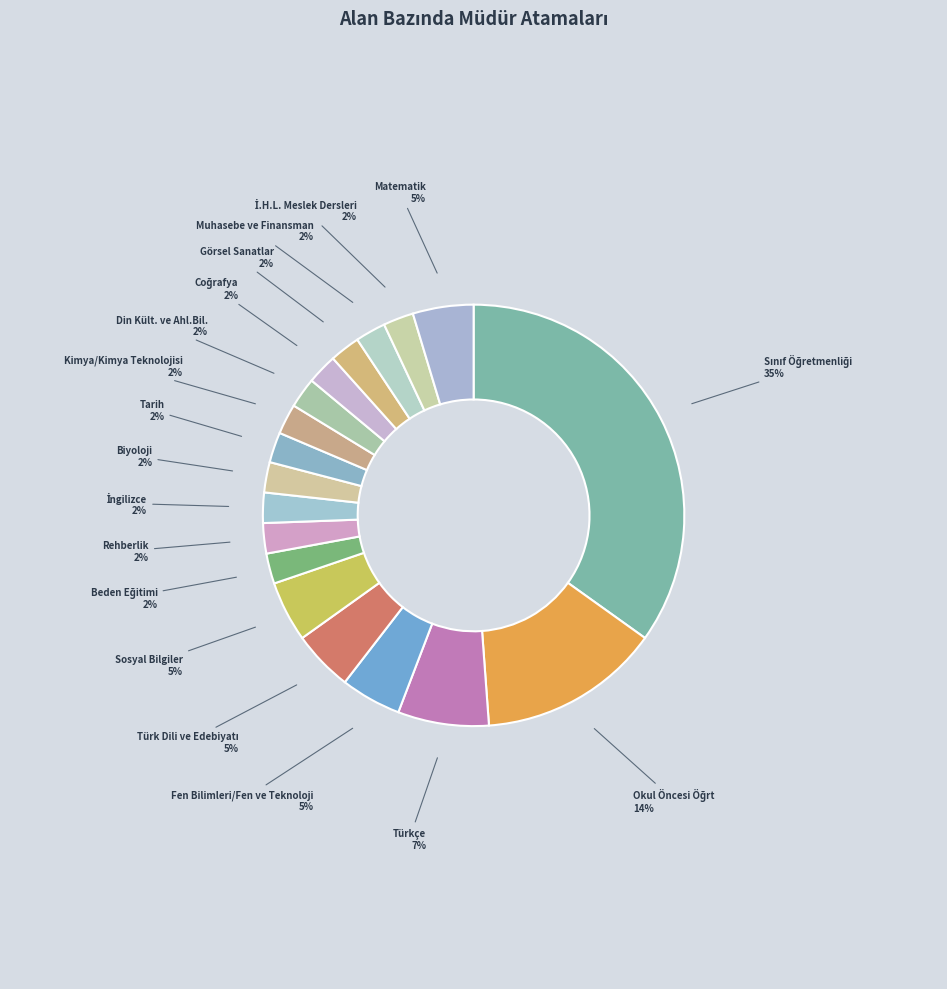

Is there any slice that represents more than half of the pie?

No